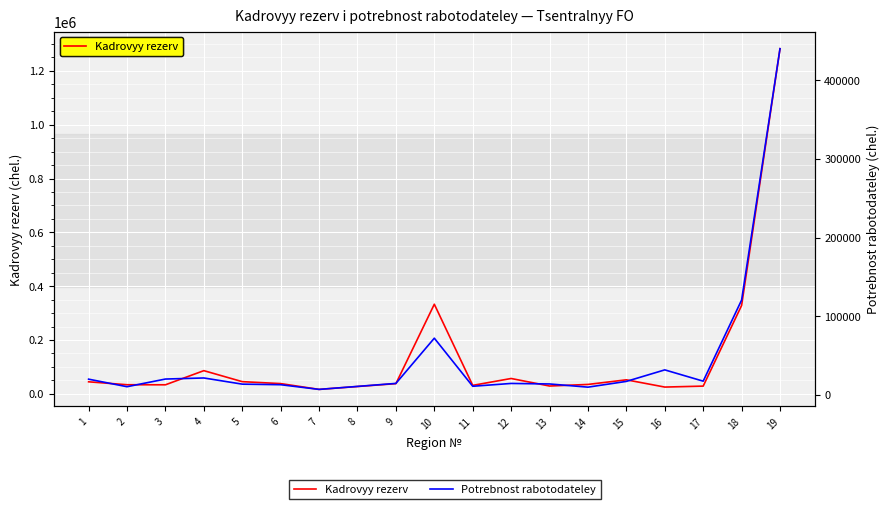

What is the highest value of the Potrebnost rabotodateley series?

440001.4